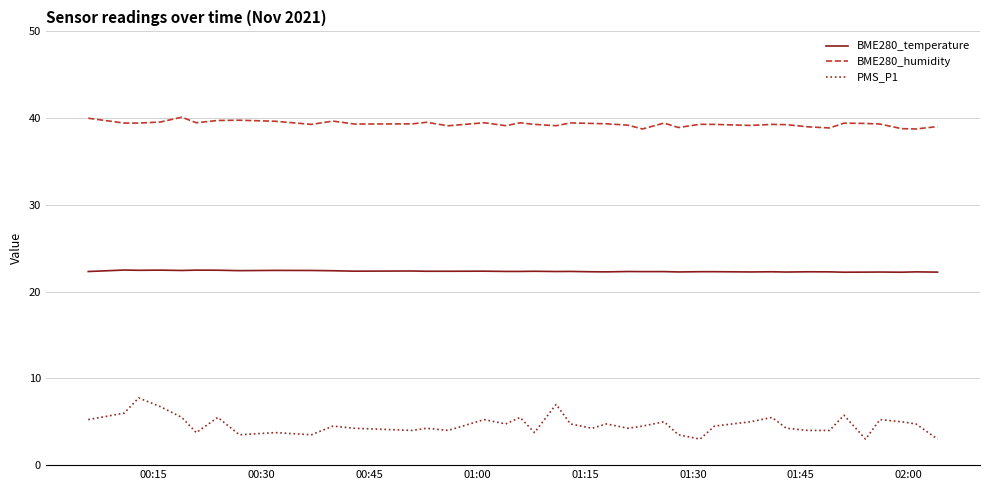

Does the chart display data point markers on the line(s)?

No